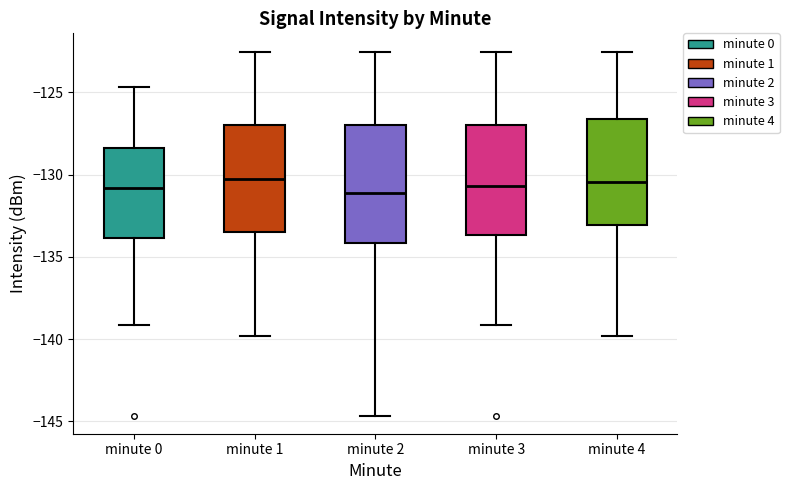

Where is the upper edge of the box for minute 1 on the y-axis? The values are not printed on the chart, so give them approximately, as read against the axis.

-127.0